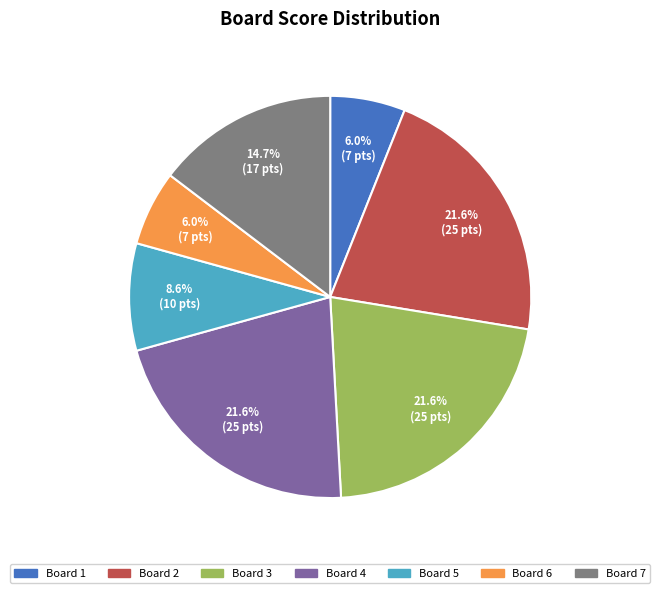

Is Board 5 the majority of the pie?

No